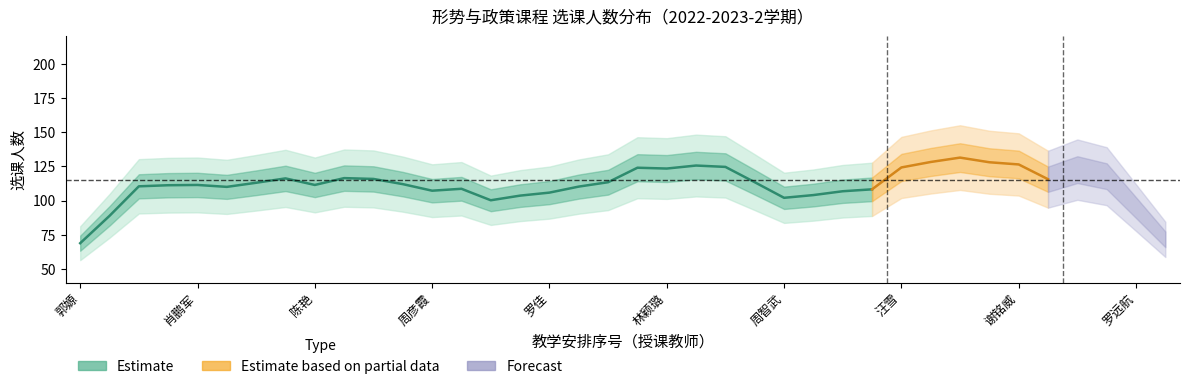

Does the chart display data point markers on the line(s)?

No